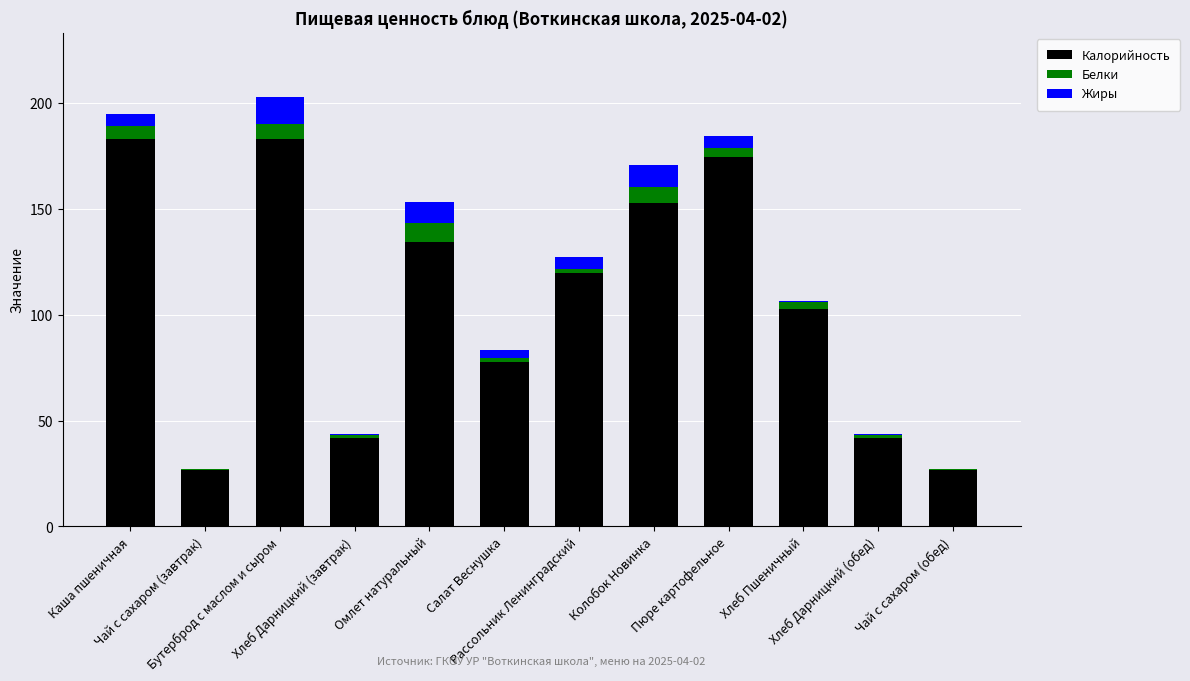

How many values in the Калорийность series exceed 119?

6